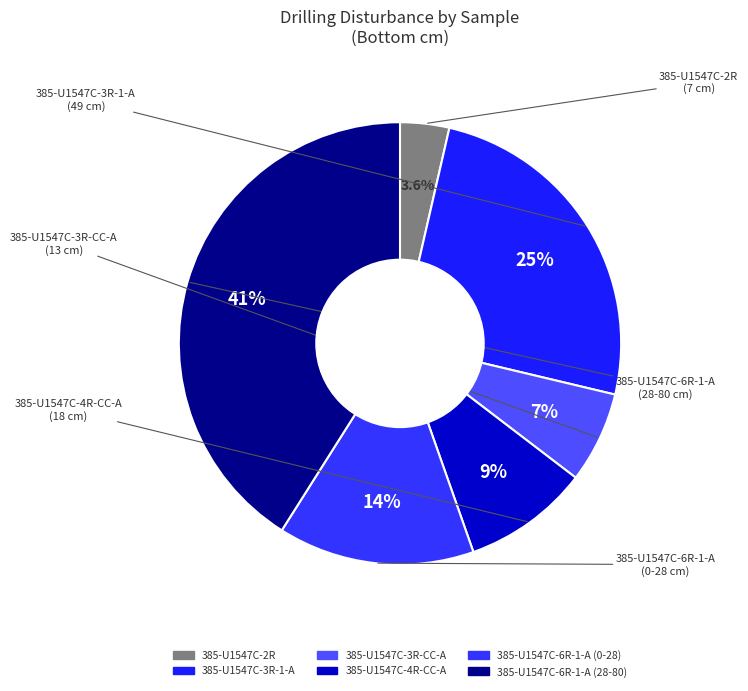

True or false: 385-U1547C-3R-CC-A accounts for 7% of the total.

True